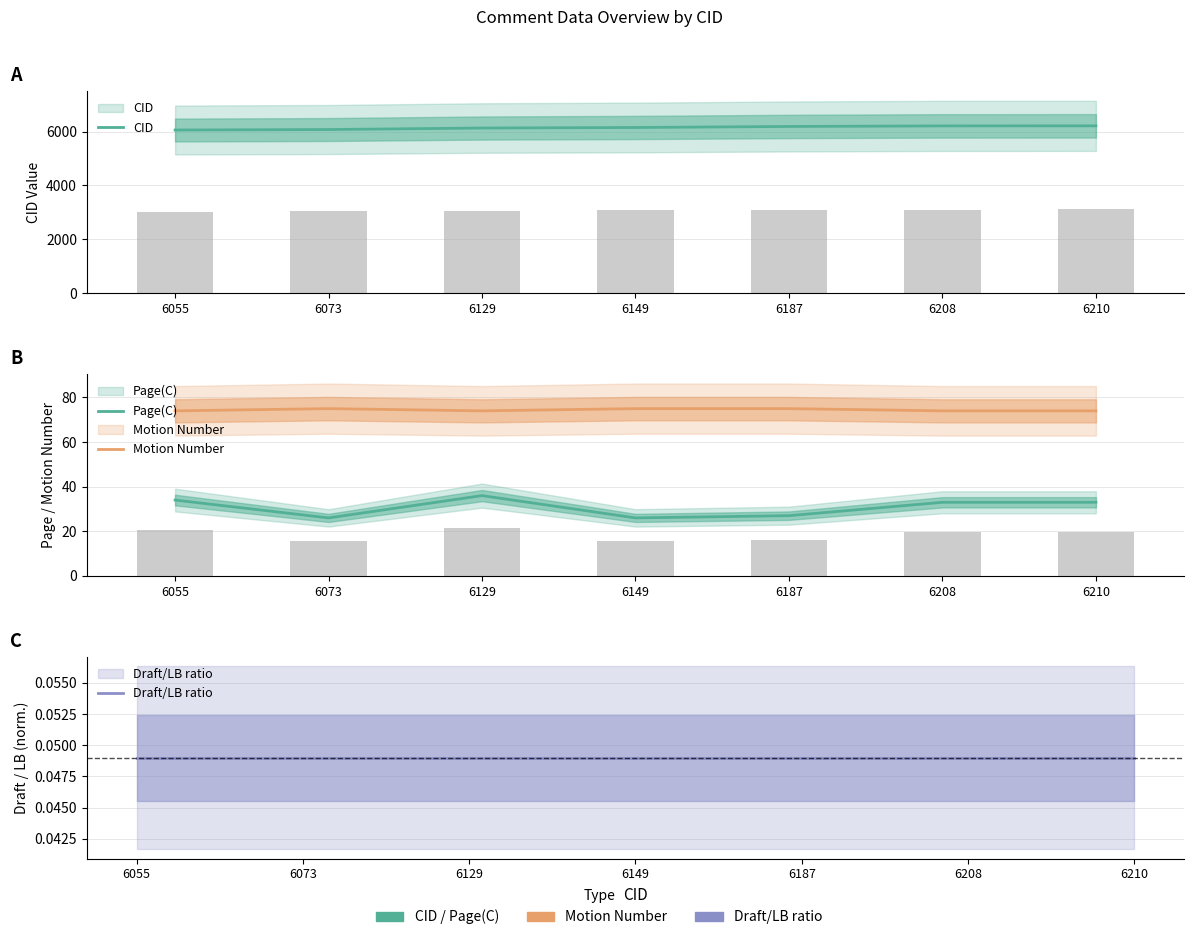

What is the value of the Motion Number bar at the 4th from the left?

75.0